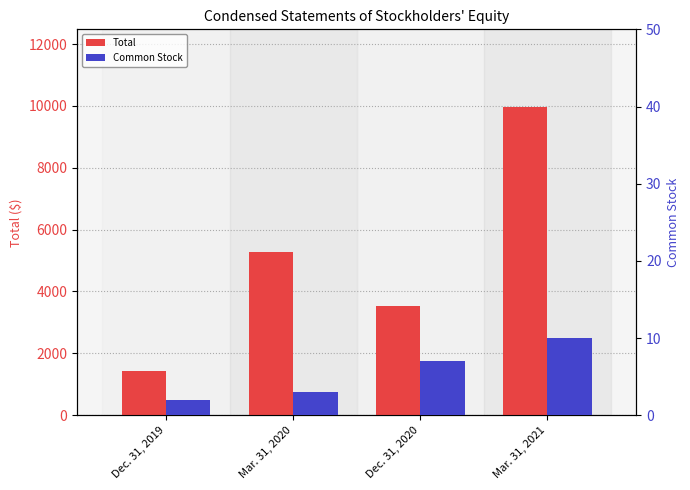

Where does the Common Stock series first go above 7?

Mar. 31, 2021